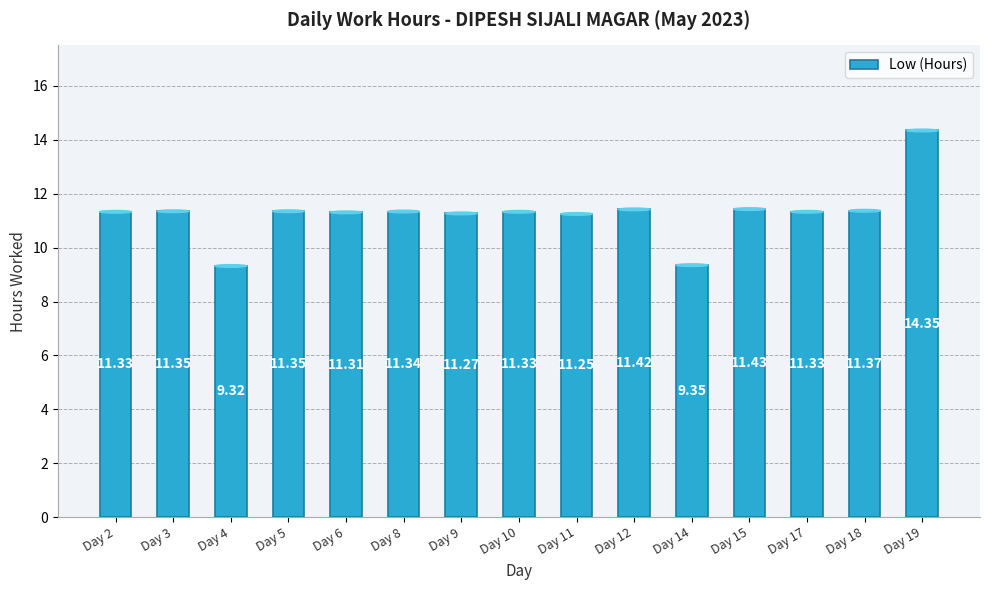

What is the average value?

11.3